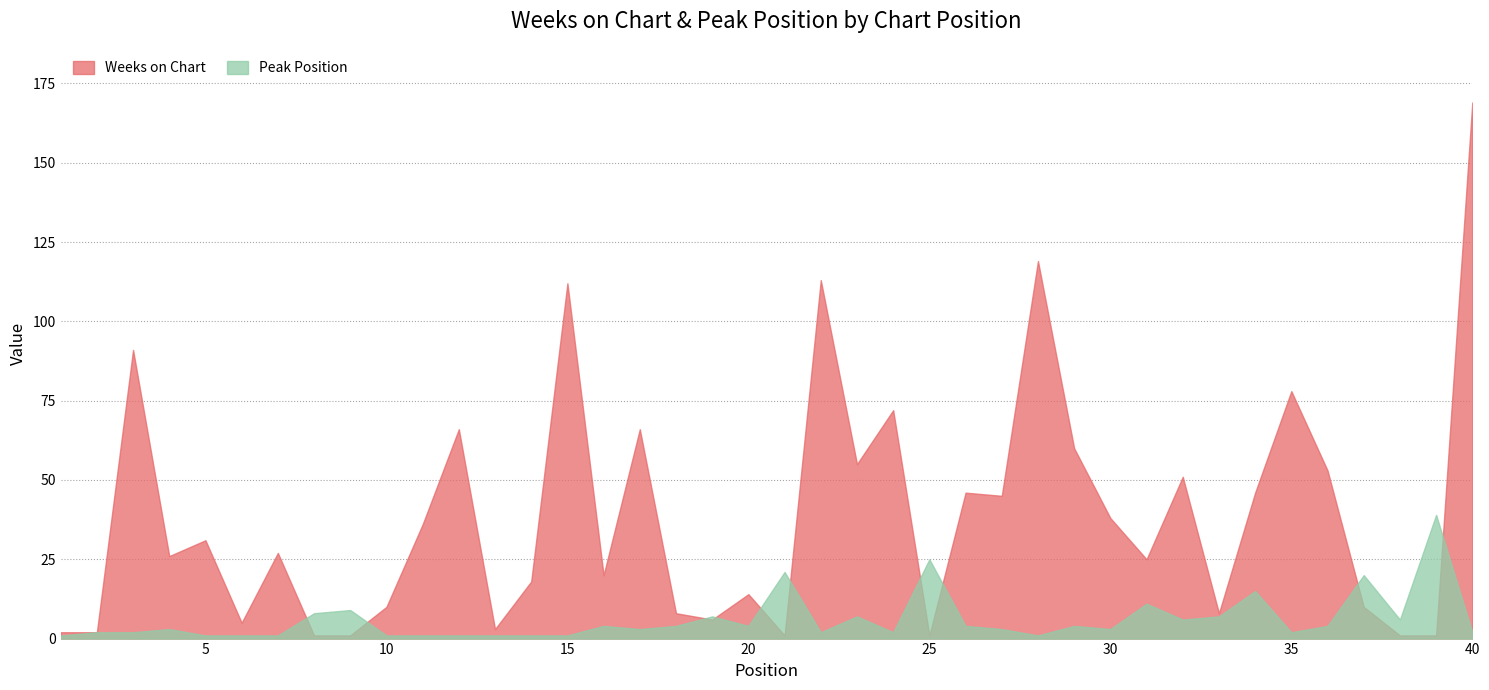

What is the difference between the maximum and minimum values in the Peak Position series?

38